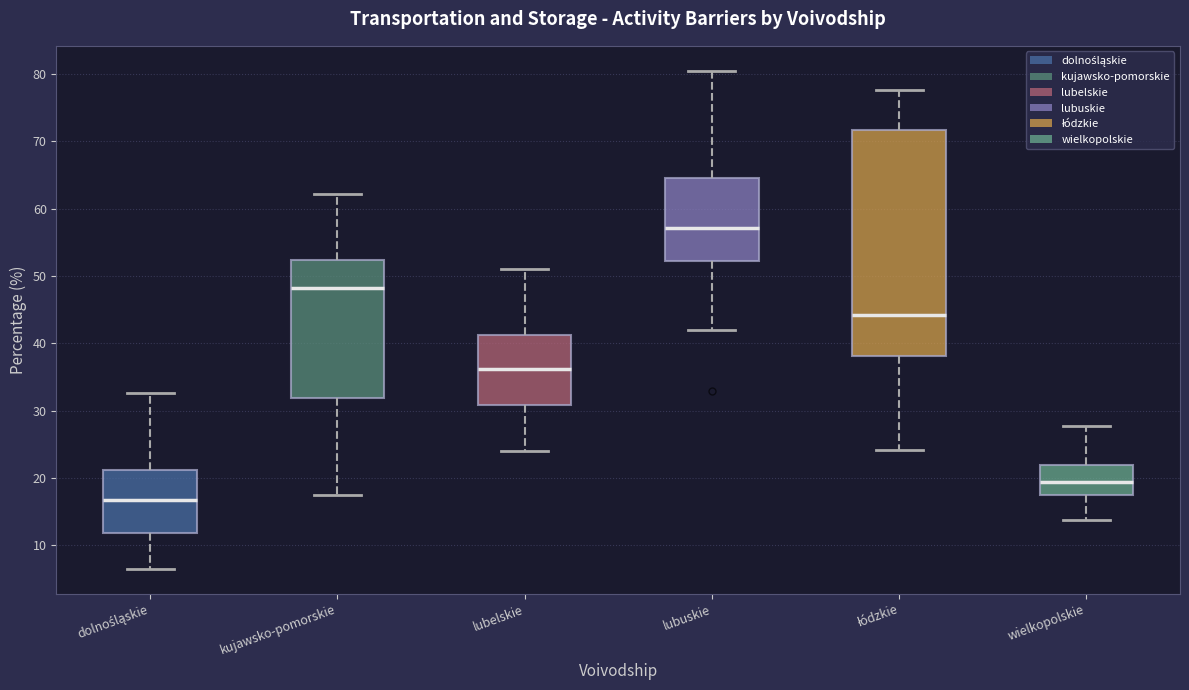

Reading left to right, read every box against the y-axis: the position of its median line, the range the box covers, and the ends of its whiskers. The values are not printed on the chart, so give them approximately, as read against the axis.

dolnośląskie: median 17, box 12 to 21, whiskers 7 to 33
kujawsko-pomorskie: median 48, box 32 to 52, whiskers 18 to 62
lubelskie: median 36, box 31 to 41, whiskers 24 to 51
lubuskie: median 57, box 52 to 65, whiskers 42 to 81
łódzkie: median 44, box 38 to 72, whiskers 24 to 78
wielkopolskie: median 19, box 17 to 22, whiskers 14 to 28